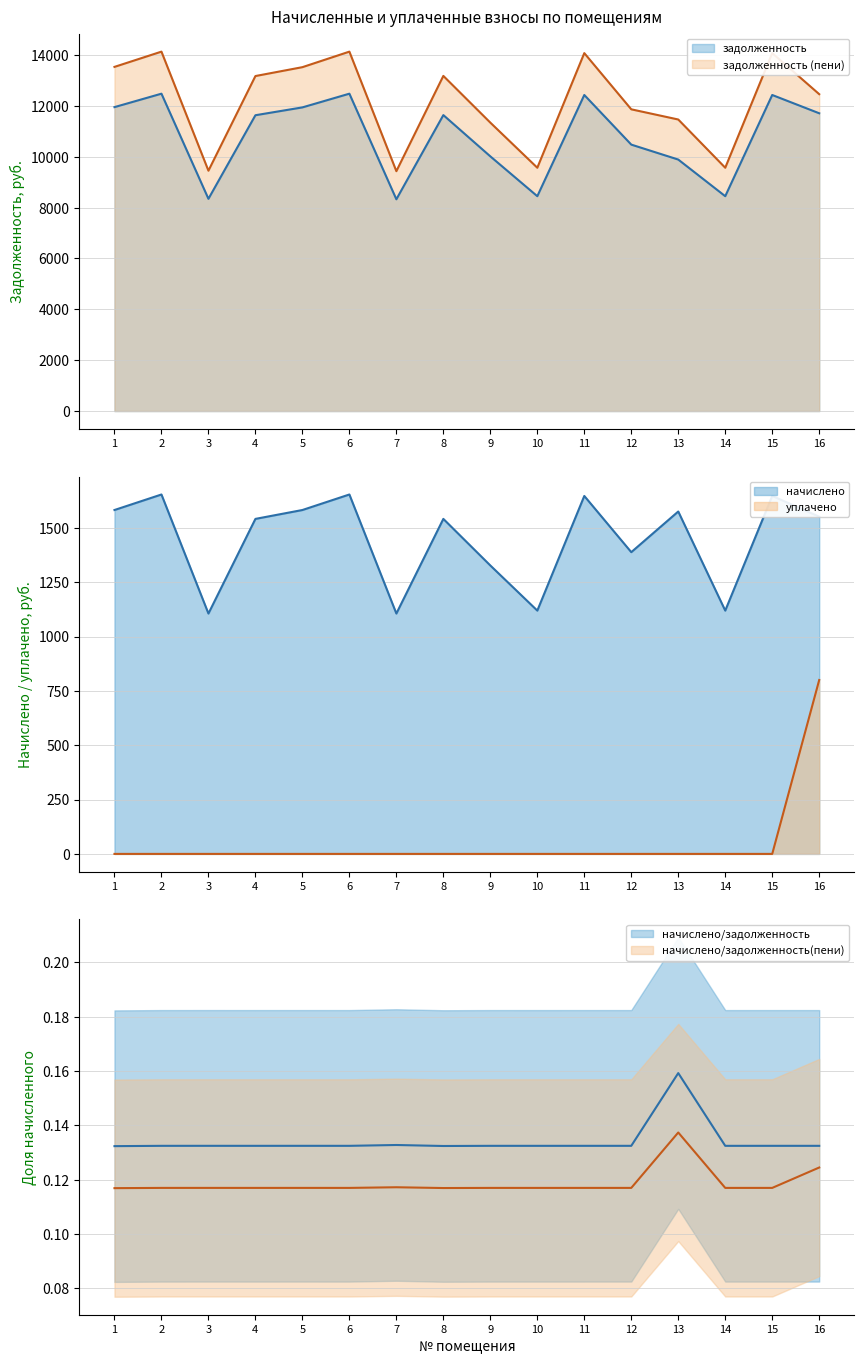

What is the difference between the задолженность (пени) values at 16 and 11?

1614.3